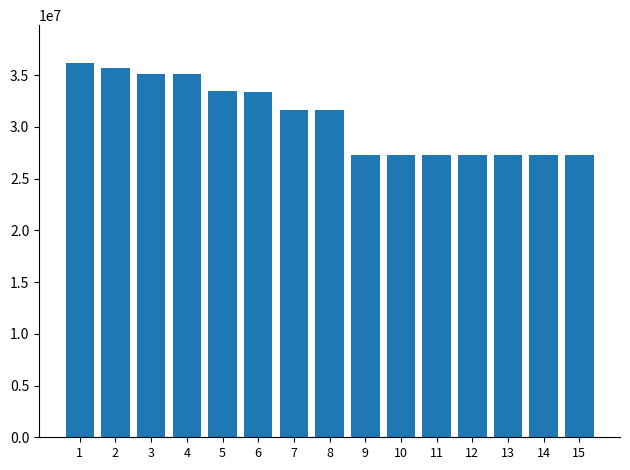

Where does the data first go above 31642521?

1